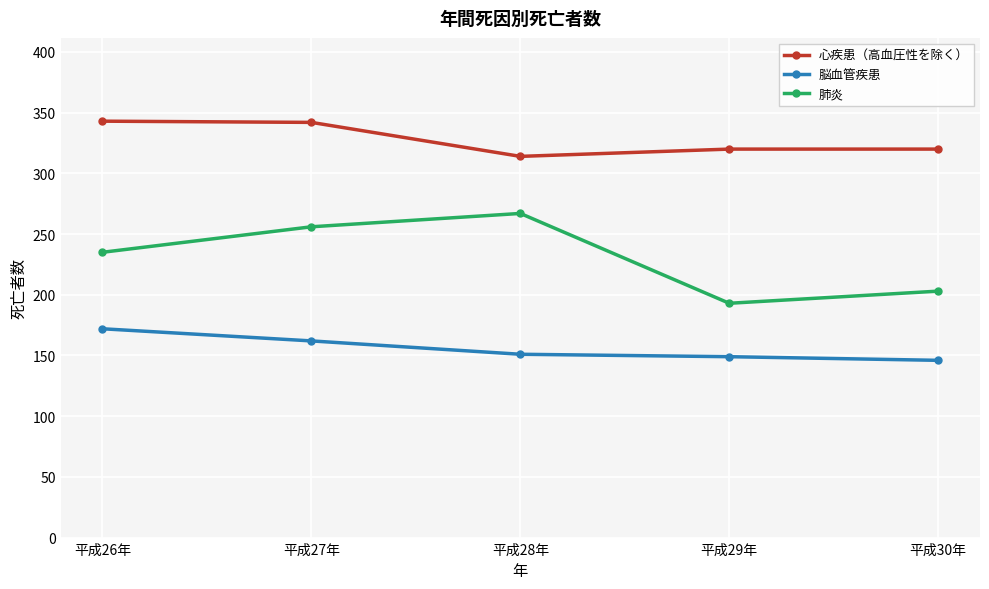

How many lines are shown in the chart?

3